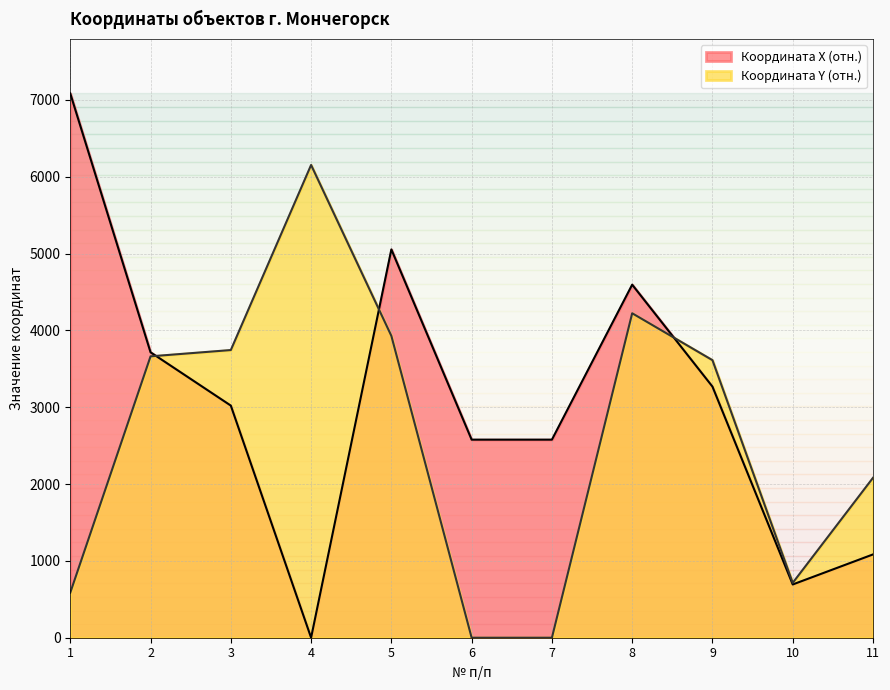

Where is the first local maximum for Координата X?

5